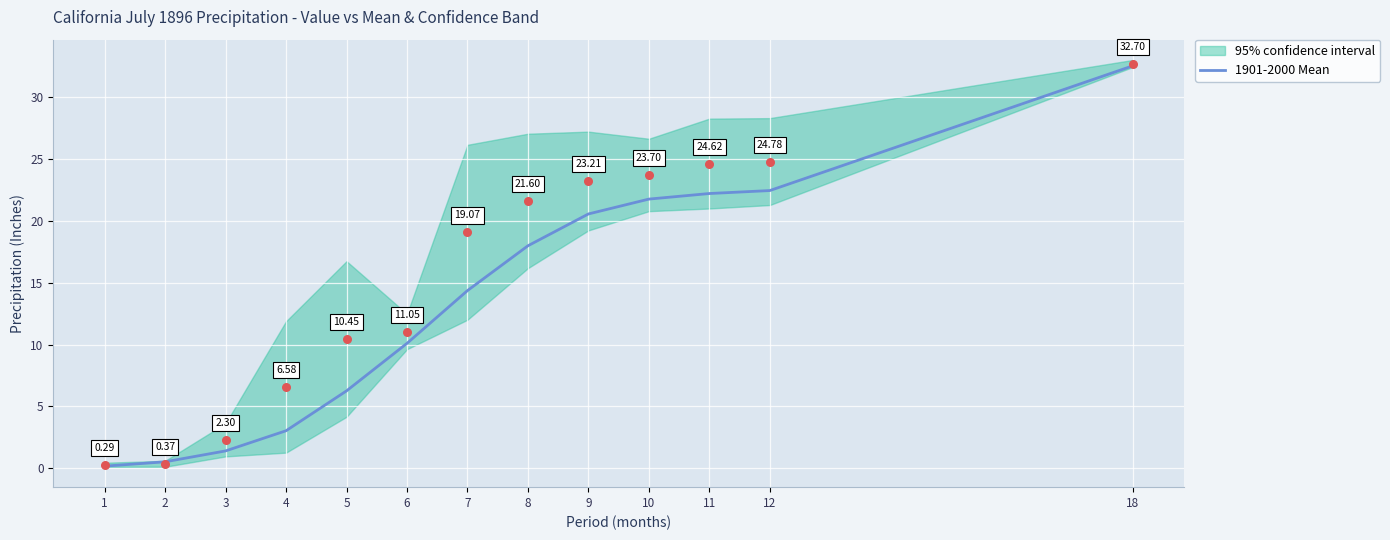

What is the change in value from 3 to 18?

+31.1